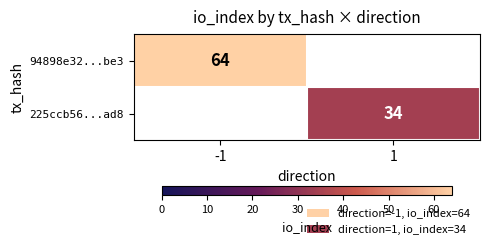

The value of 225ccb56...ad8 at 1 is 23. True or false?

False